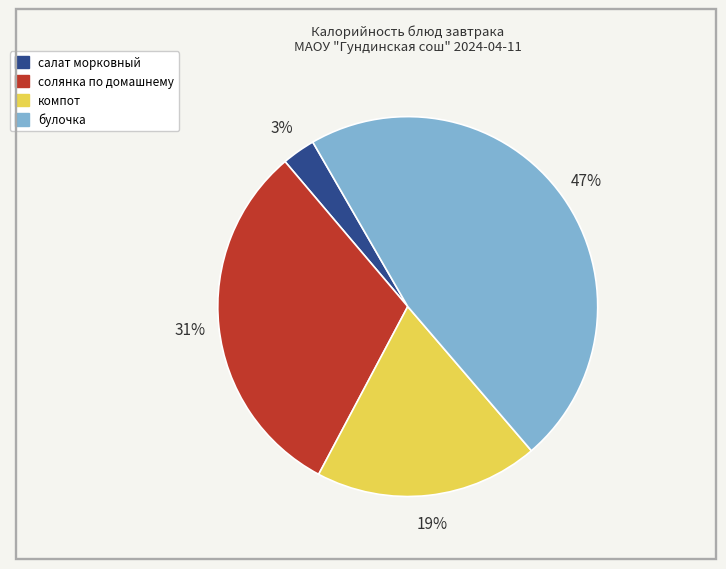

How many segments does this pie chart have?

4